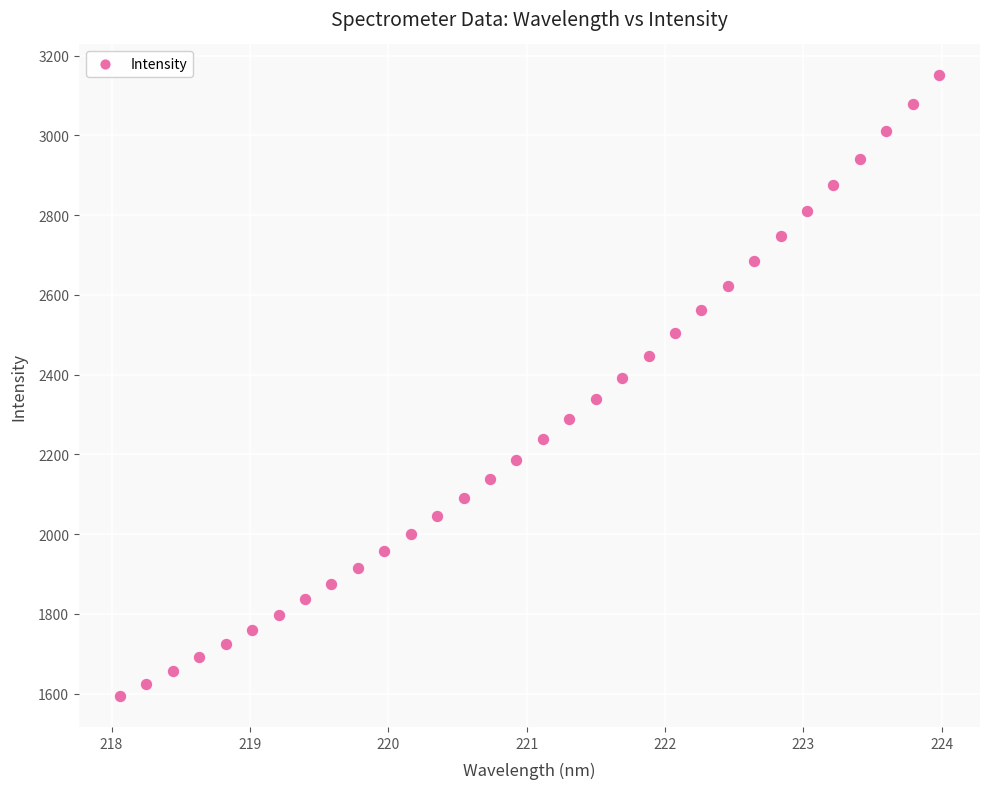

What is the range of Y values (max minus min)?

1556.0